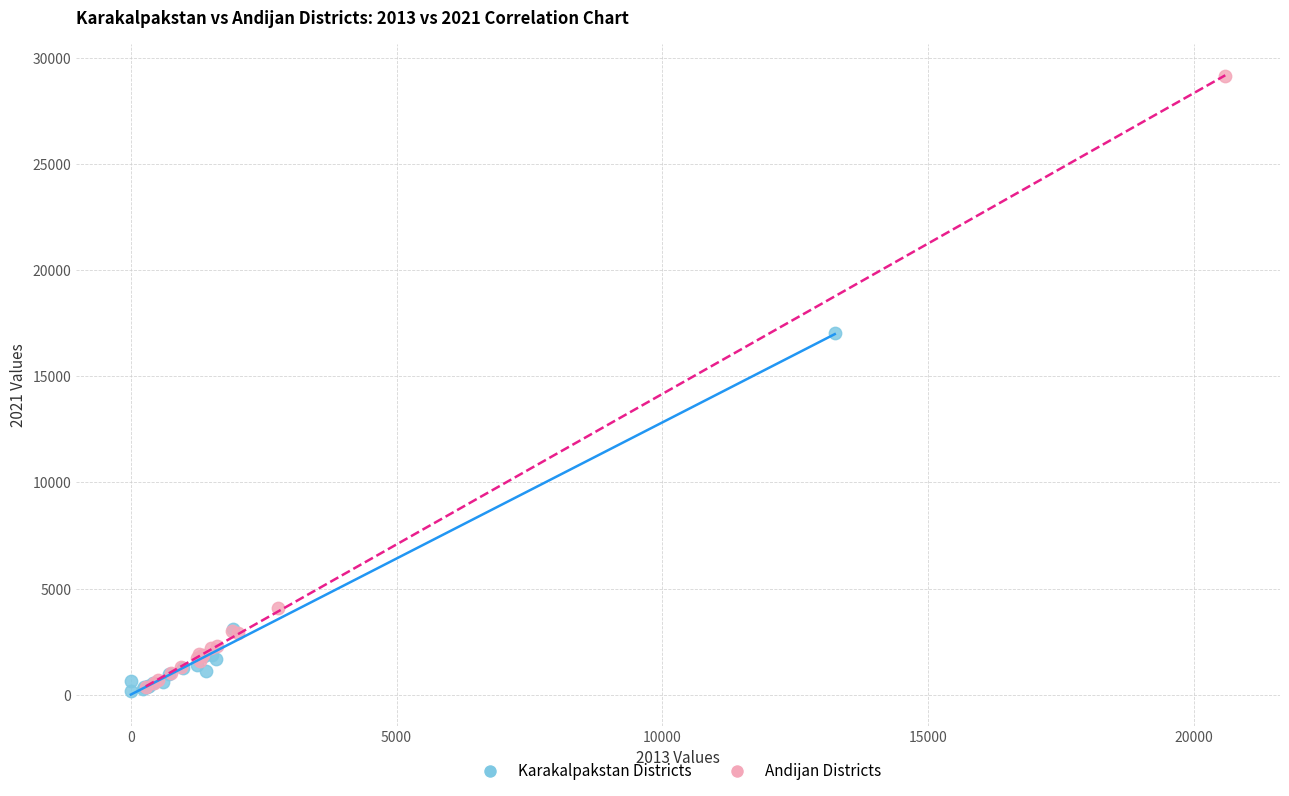

Which series reaches the maximum Y coordinate?

Andijan Districts